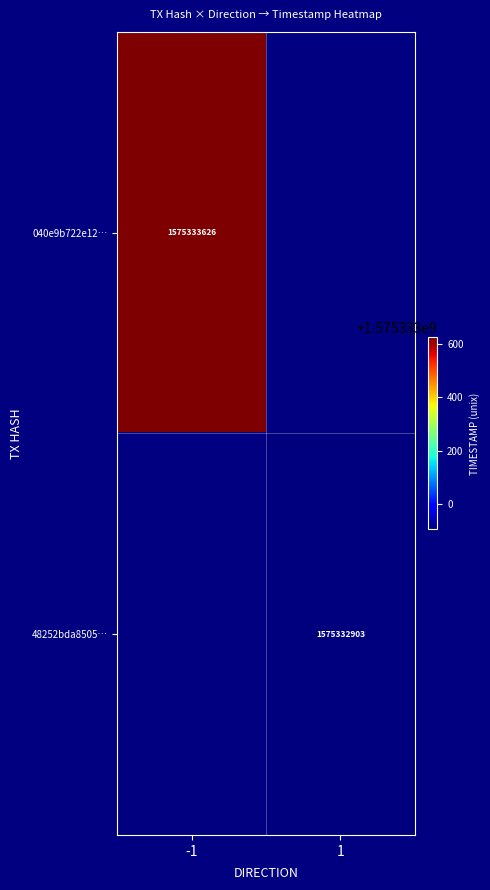

Which series has the largest range (max minus min)?

040e9b722e1205f1d8067bcca5073b2d5a4d1f4